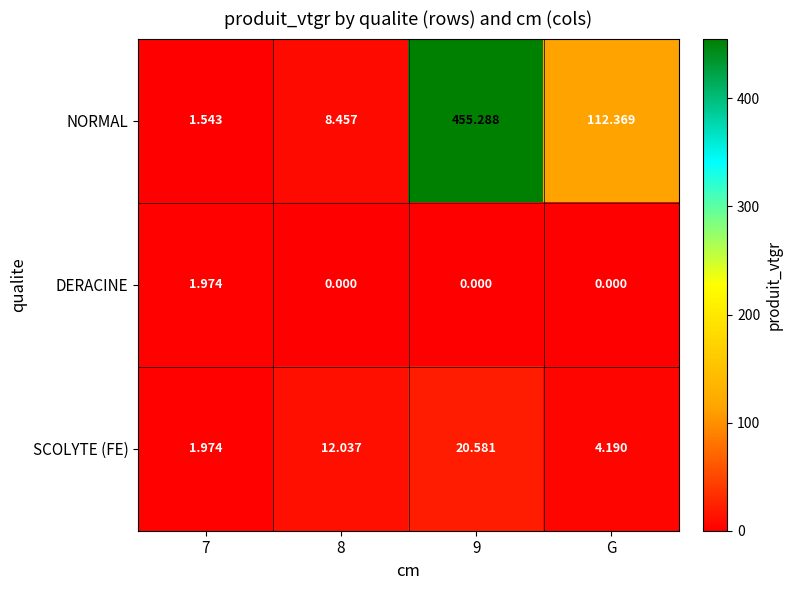

Which series has the widest spread of values?

NORMAL